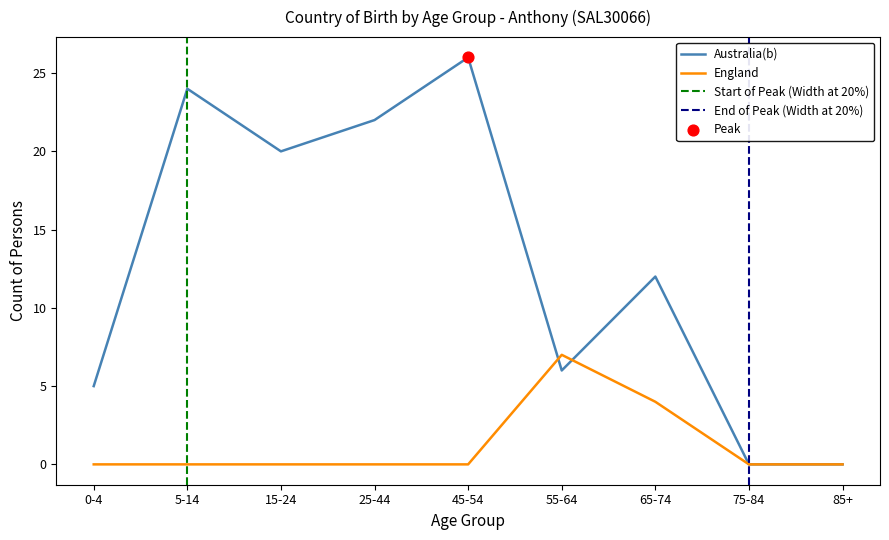

At how many categories does at least one series exceed 8?

5